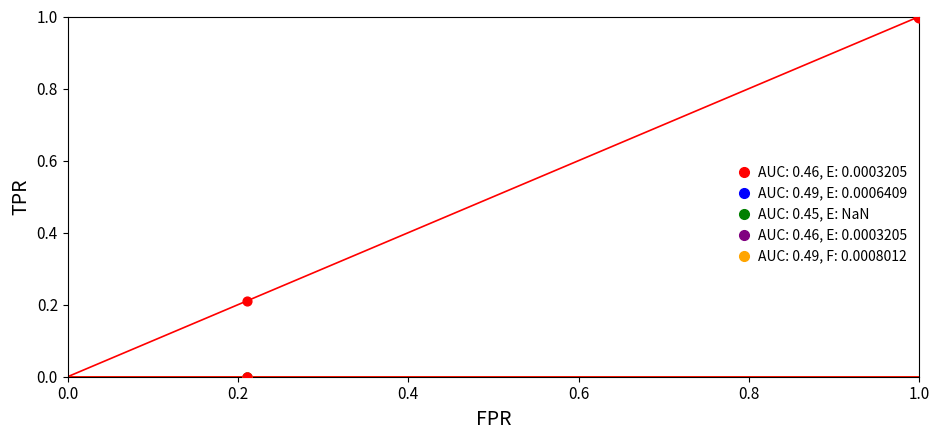

Does the chart have visible grid lines?

No